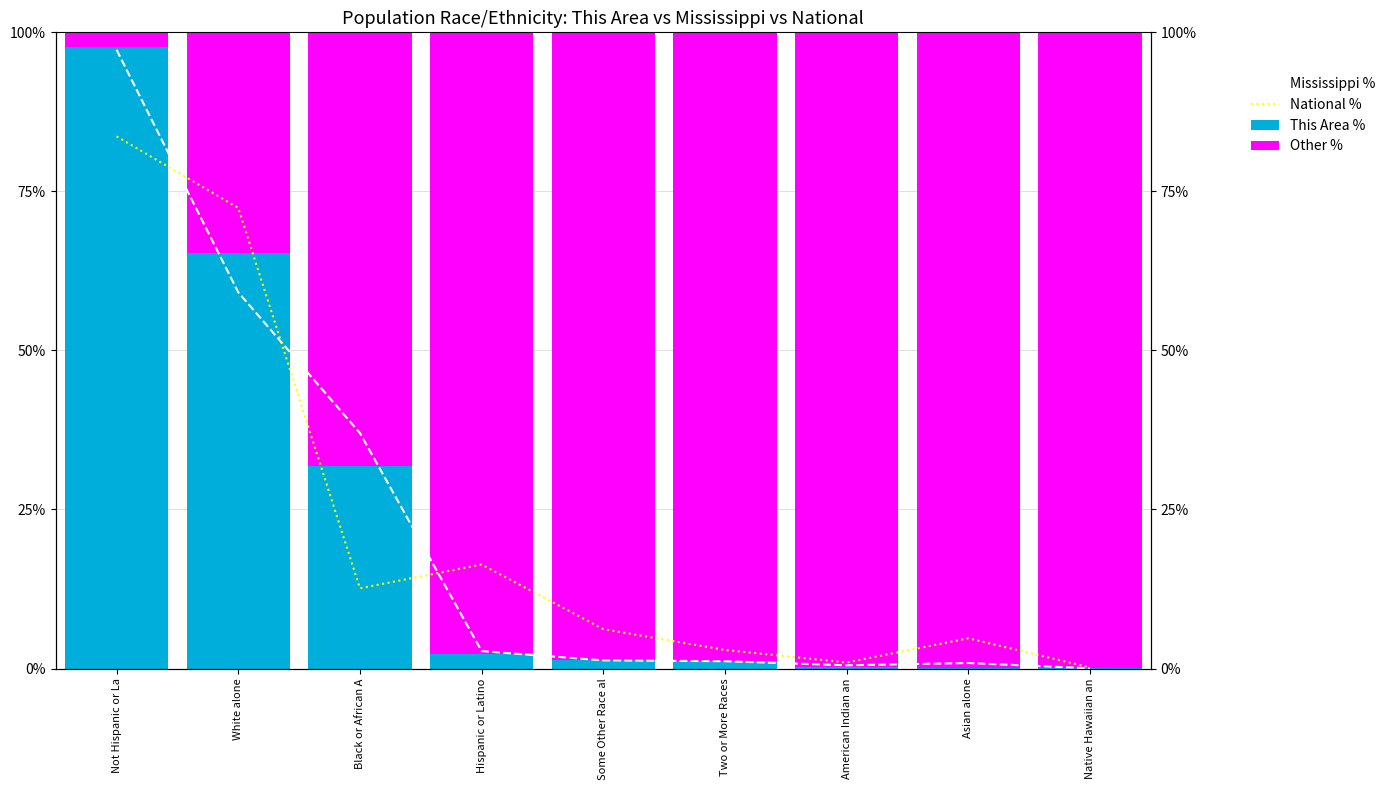

Are the bars horizontal?

No